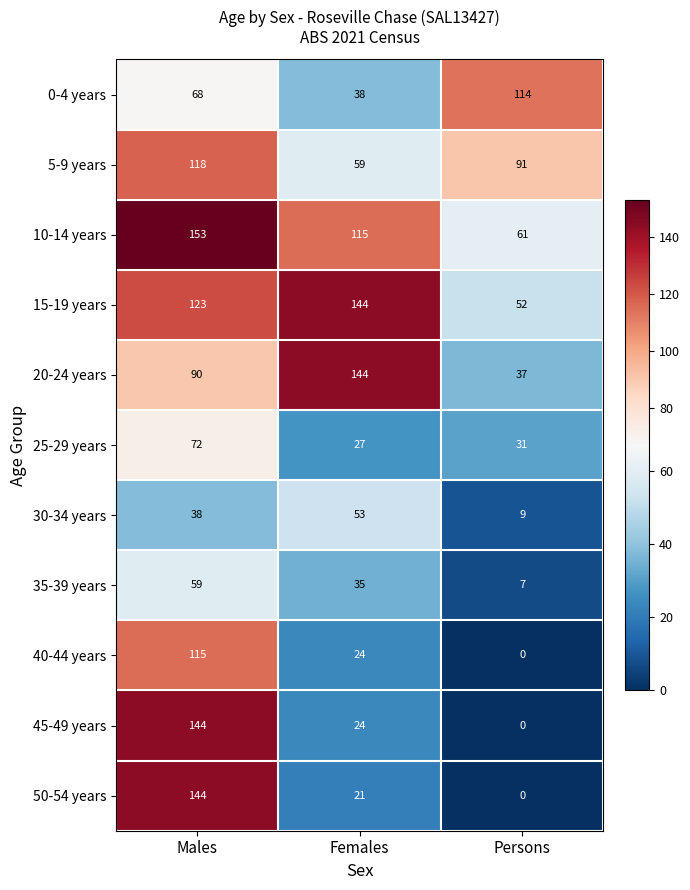

Is it true that 30-34 years equals 53 at Females?

True